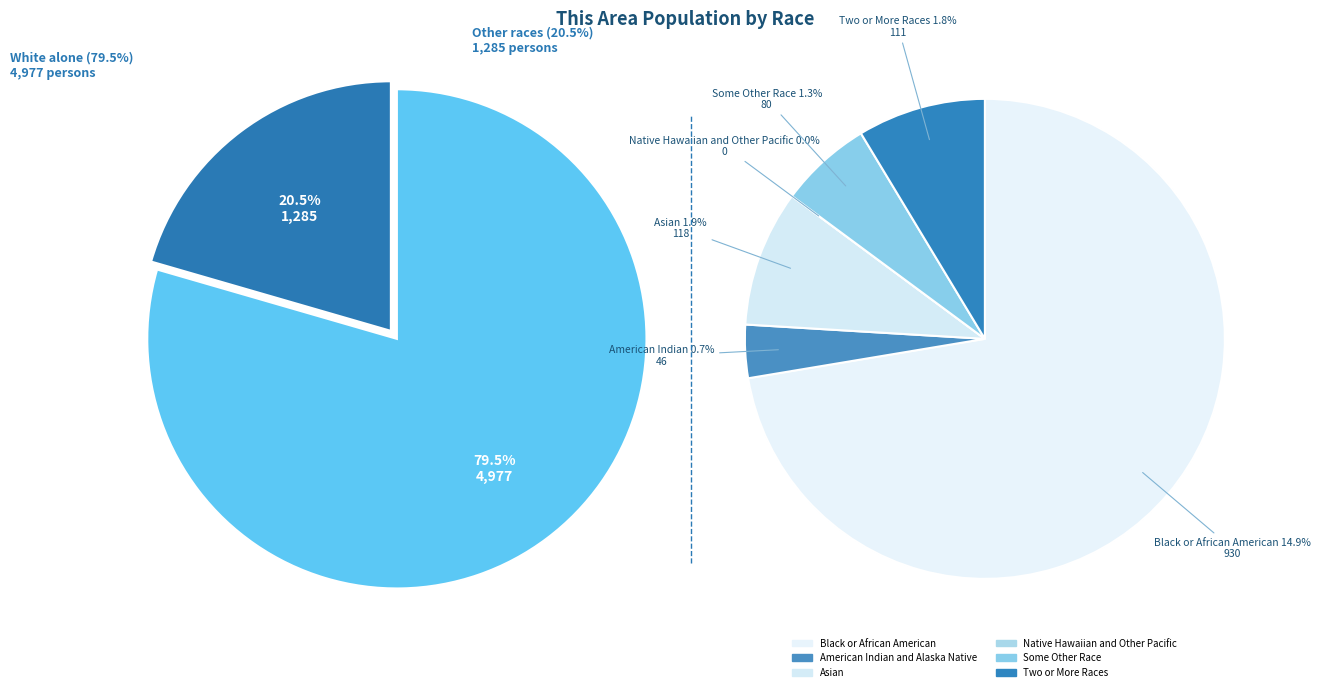

Approximately how many times larger is the value at Some Other Race alone compared to Black or African American alone?

0.1